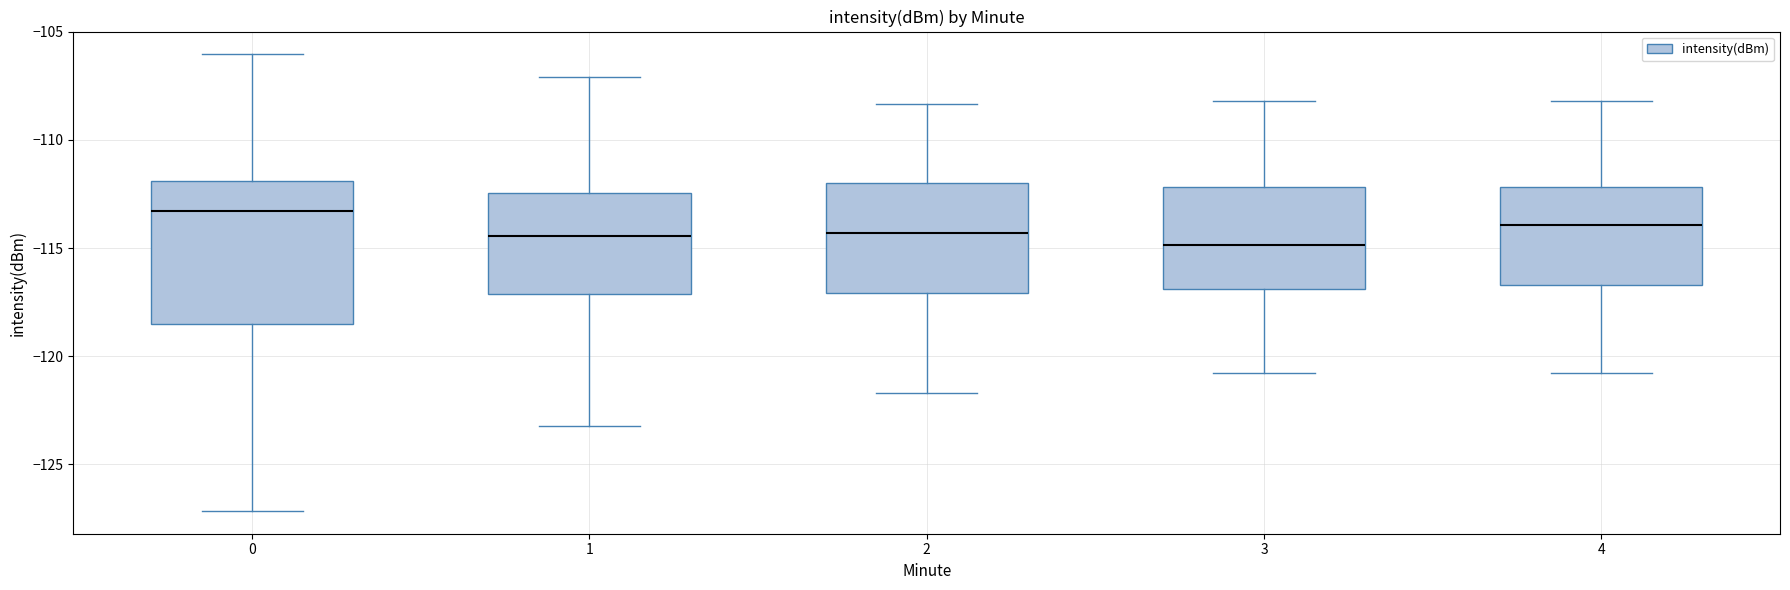

Reading left to right, read every box against the y-axis: the position of its median line, the range the box covers, and the ends of its whiskers. The values are not printed on the chart, so give them approximately, as read against the axis.

0: median -113.5, box -118.5 to -112.0, whiskers -127.0 to -106.0
1: median -114.5, box -117.0 to -112.5, whiskers -123.0 to -107.0
2: median -114.5, box -117.0 to -112.0, whiskers -121.5 to -108.5
3: median -115.0, box -117.0 to -112.0, whiskers -121.0 to -108.0
4: median -114.0, box -116.5 to -112.0, whiskers -121.0 to -108.0